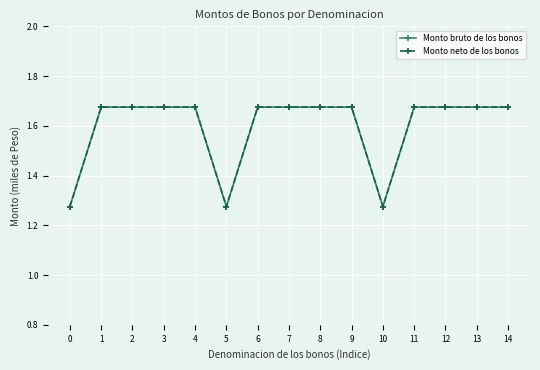

True or false: Monto bruto de los bonos and Monto neto de los bonos cross at least once.

False